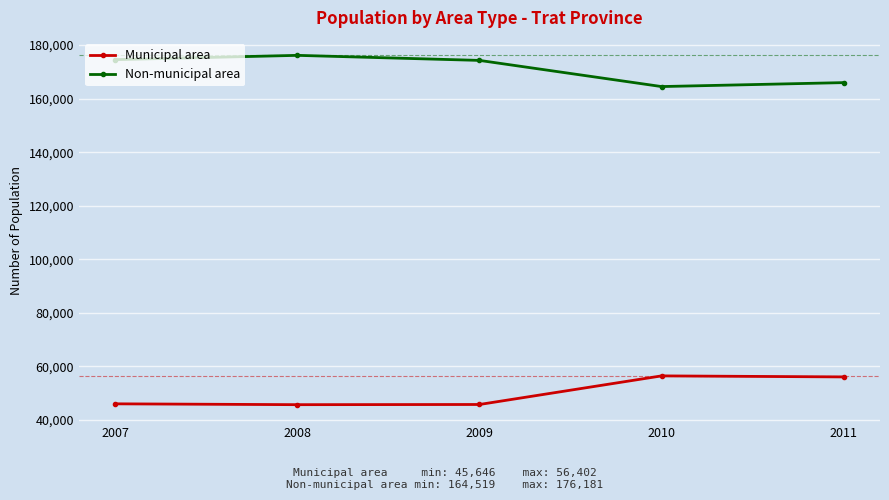

The Non-municipal area series shows 290649 at 2007. True or false?

False